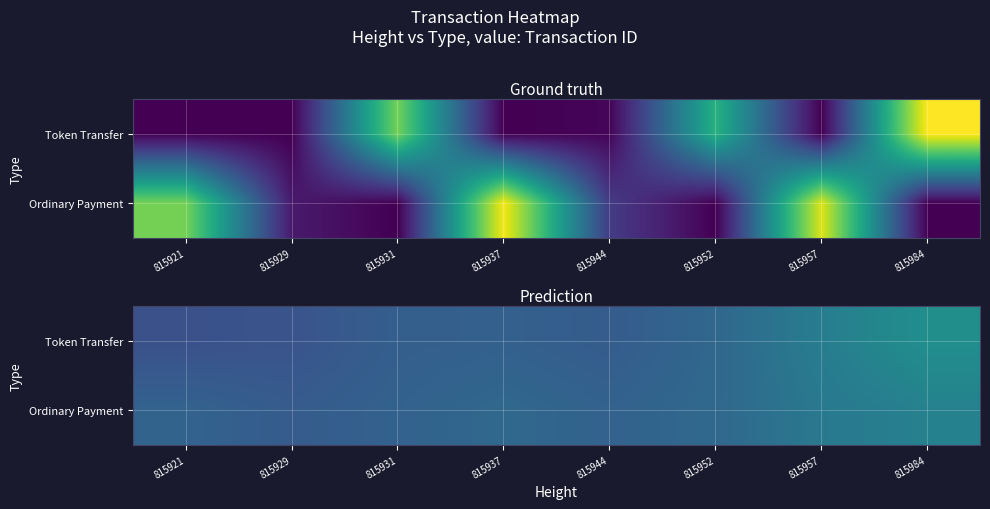

At how many categories does at least one series exceed 0?

8